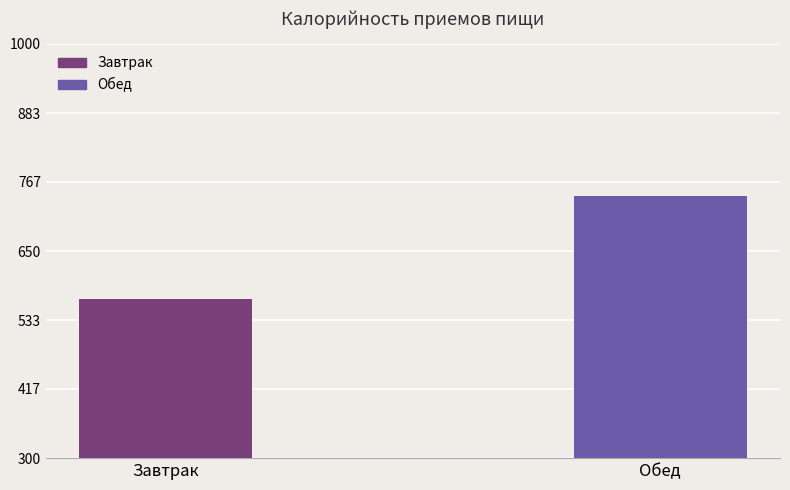

What is the difference between the values at Завтрак and Обед?

173.7